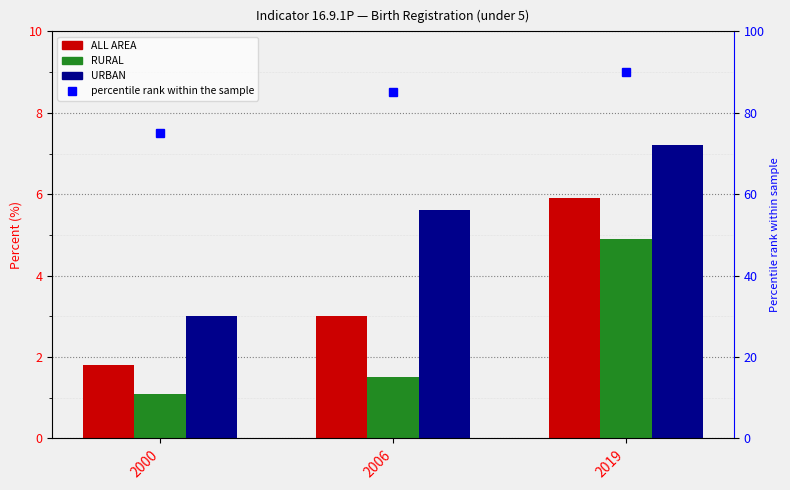

What is the sum of all ALL AREA values?

10.7